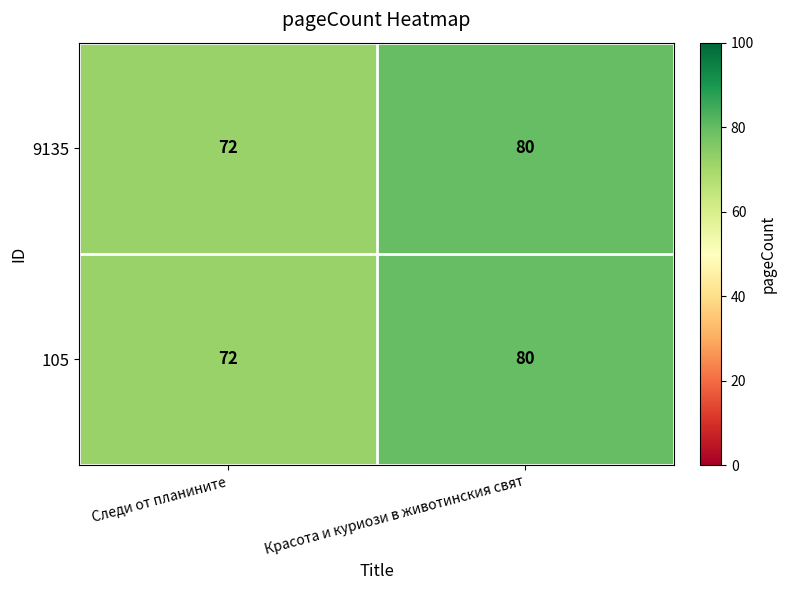

Which label corresponds to the smallest value in the chart?

Следи от планините